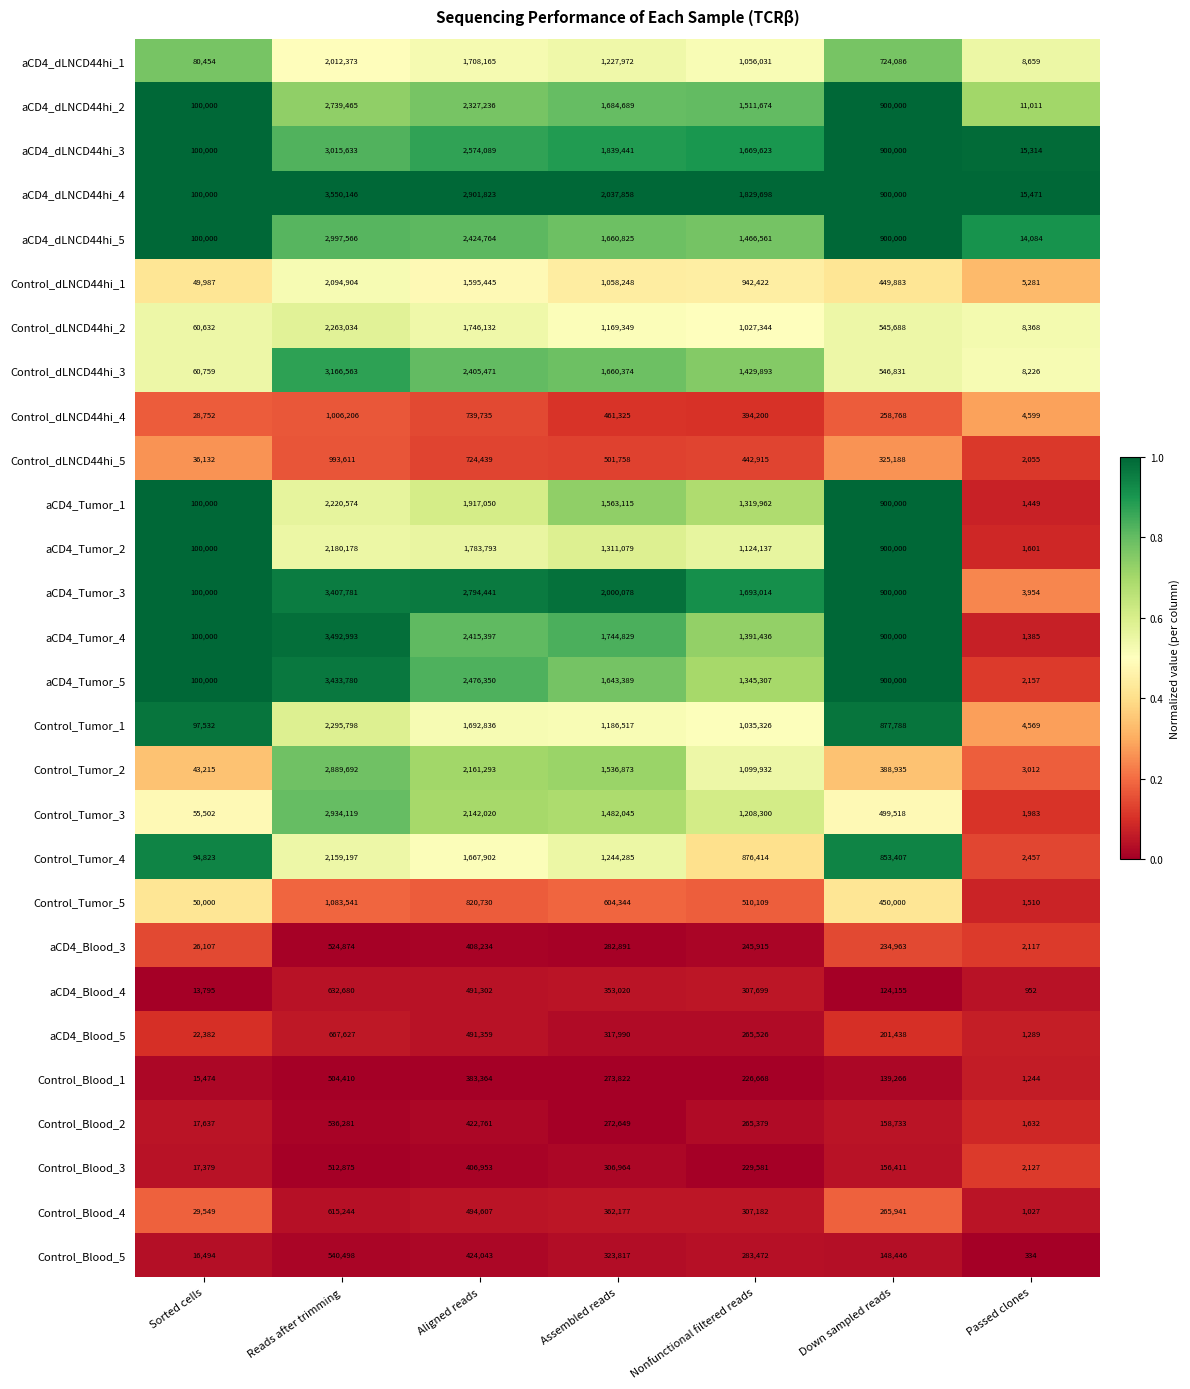

Which series has the largest total across all categories?

aCD4_dLNCD44hi_4